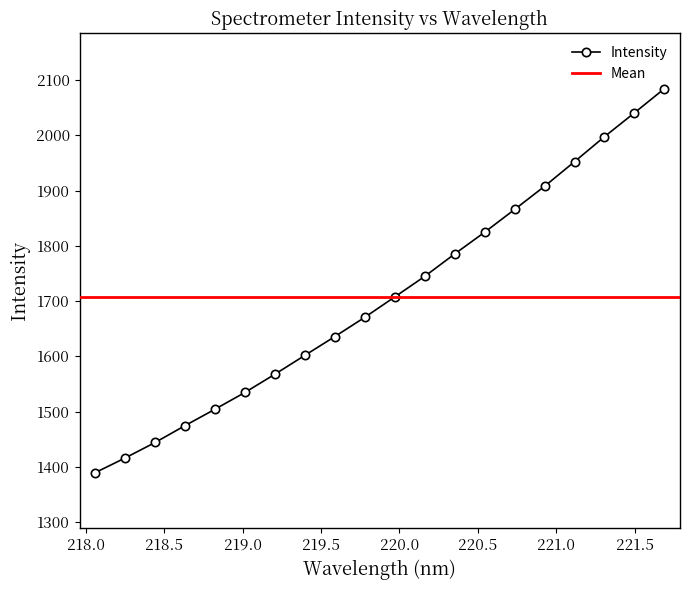

How many categories are shown in the chart?

20